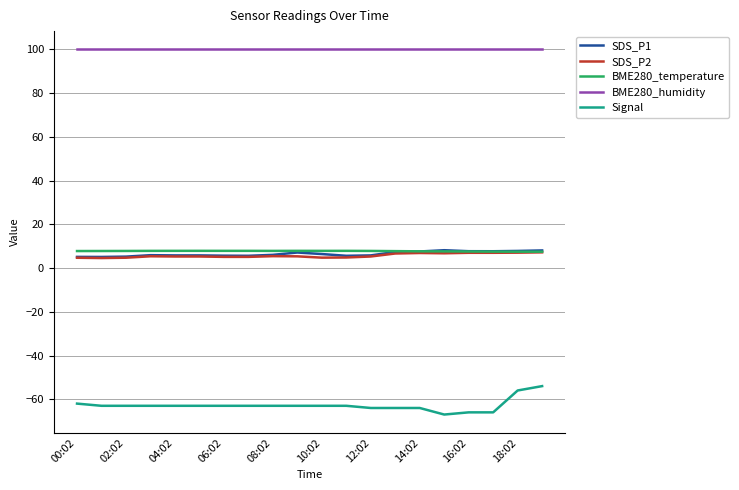

What are all the series names shown in the legend?

SDS_P1, SDS_P2, BME280_temperature, BME280_humidity, Signal